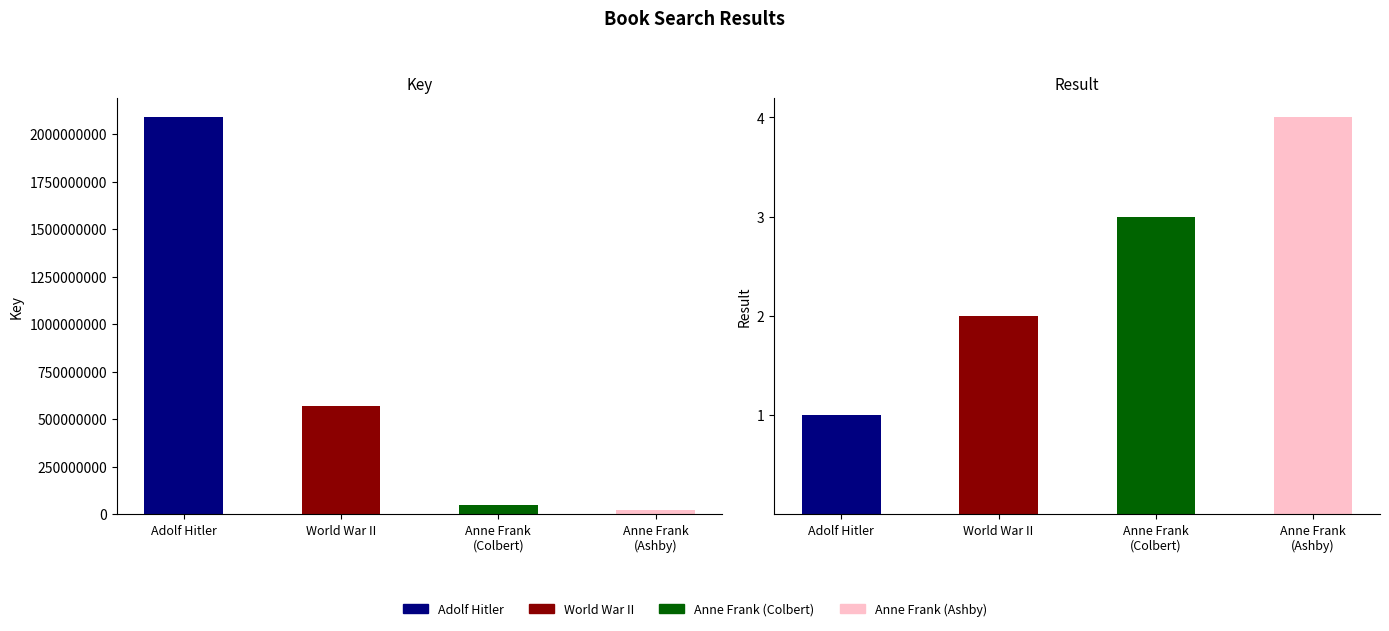

How many groups of bars are there?

4